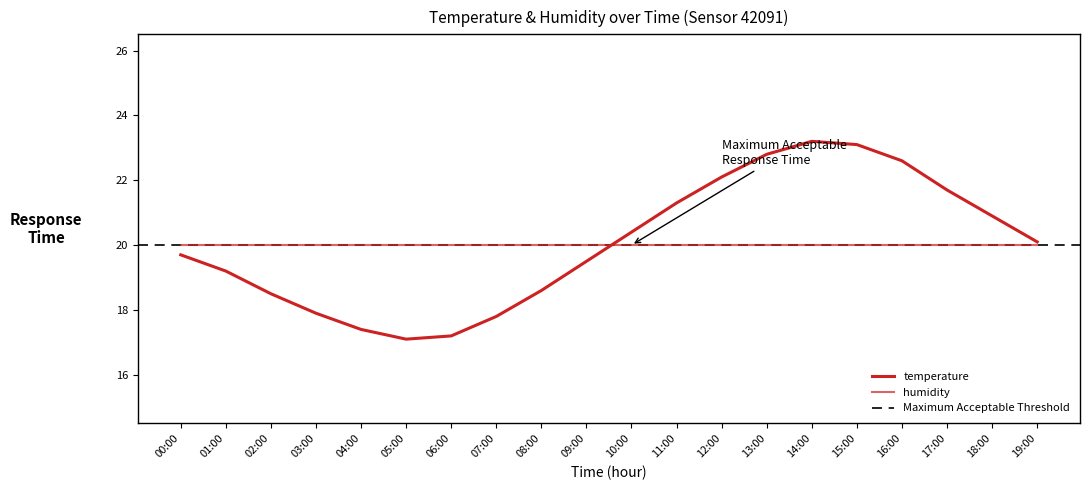

The value at 15:00 is 14.6. True or false?

False